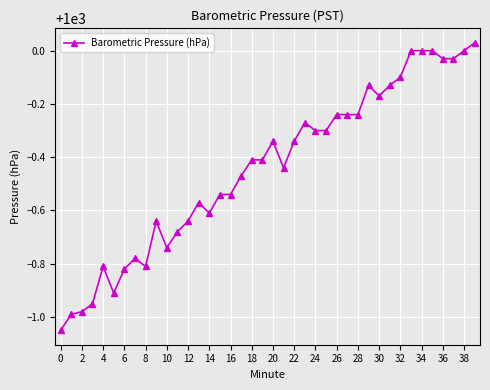

What is the difference between the maximum and minimum values?

1.1